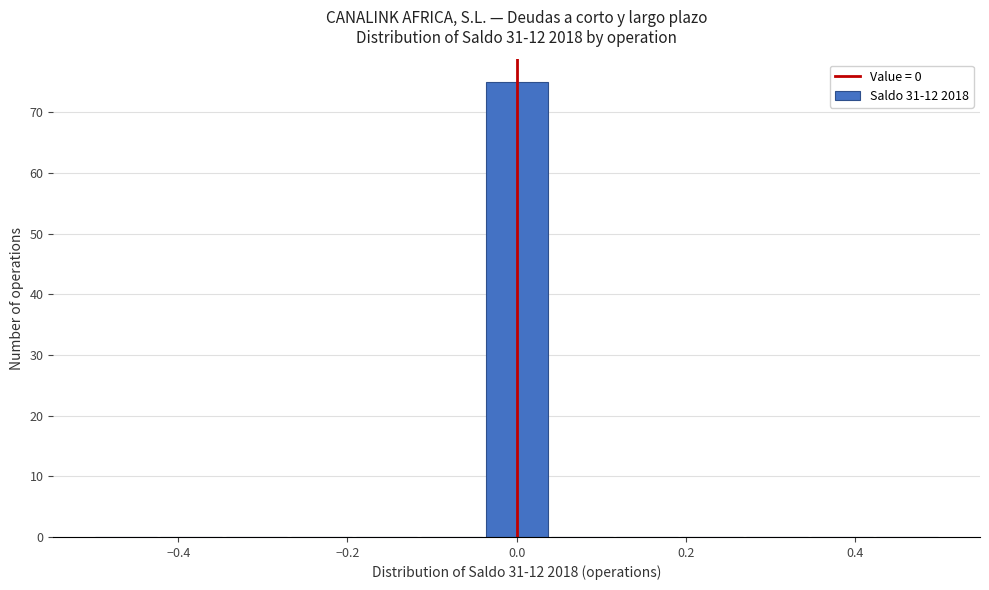

Read against the x-axis, roughly where is the centre of the tallest bar?

0.00